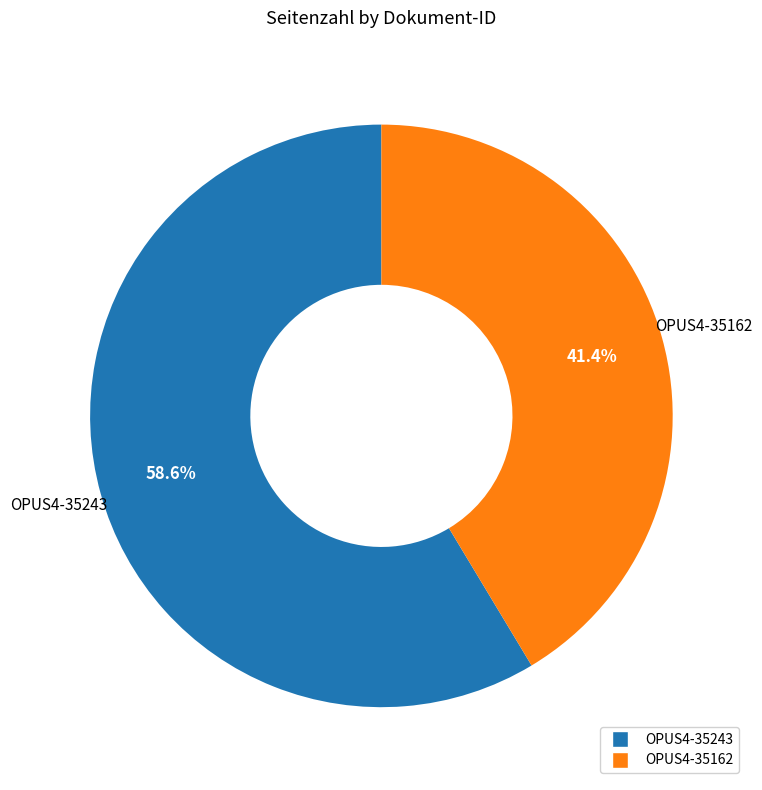

Count the number of slices in the pie.

2